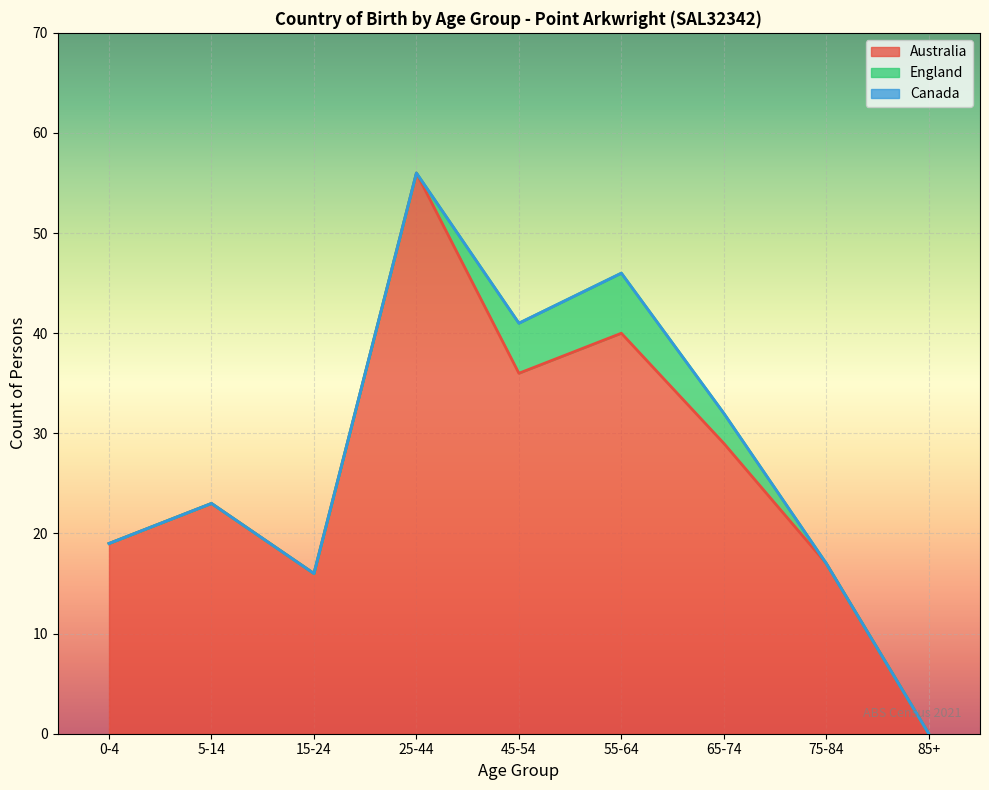

At which category does the chart reach its peak across all series?

25-44